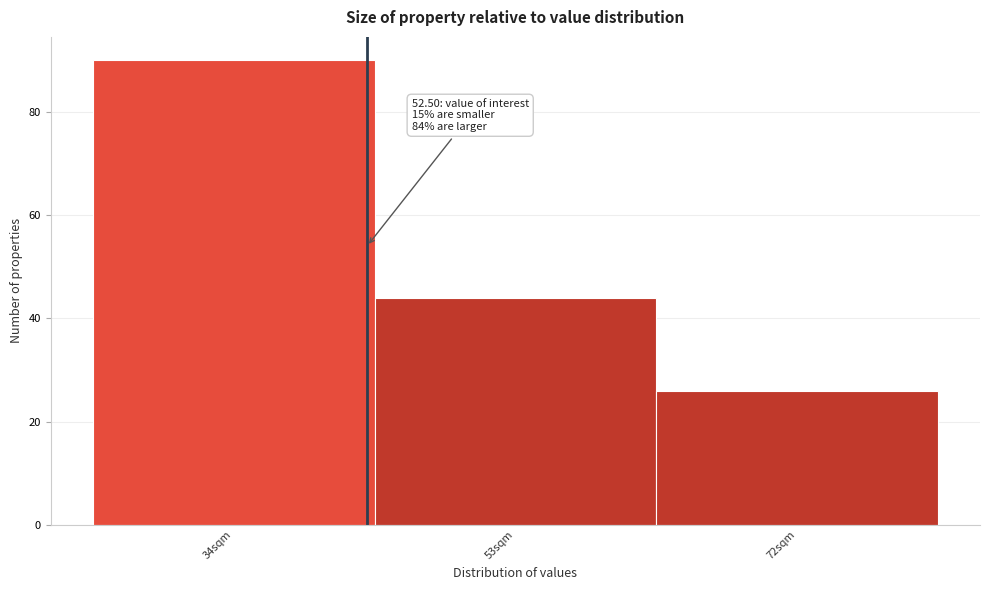

Reading left to right, extract all data points from this chart.

34sqm=90	53sqm=44	72sqm=26